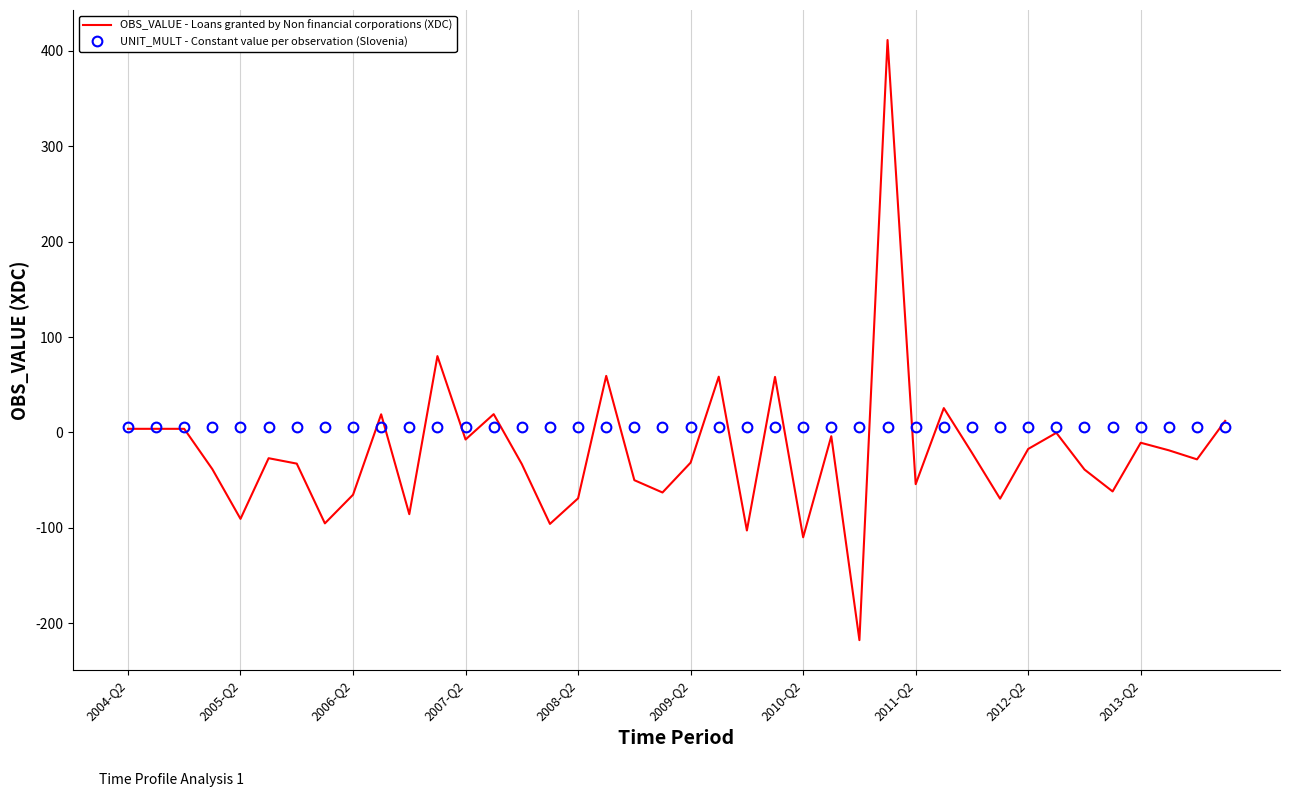

What is the maximum value shown in the chart?

411.2